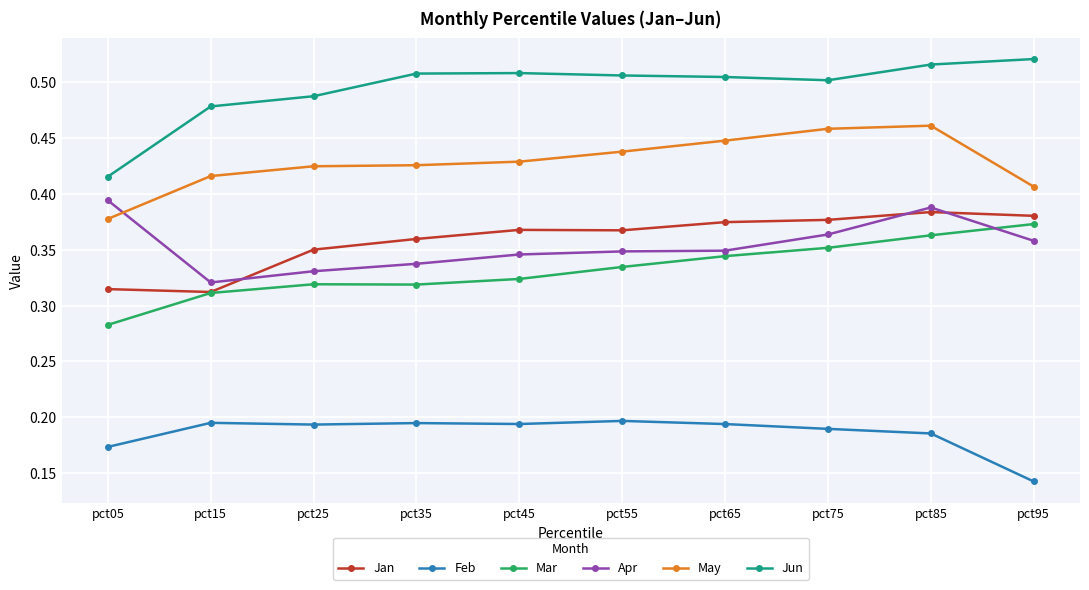

At which label does Jun reach its peak?

pct95